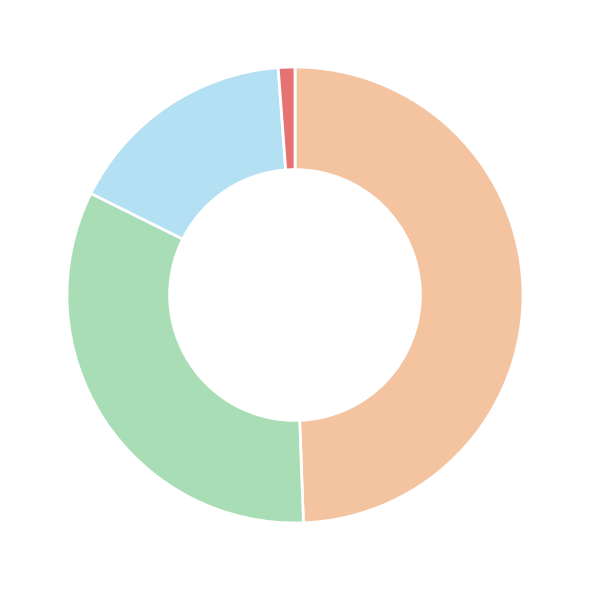

Does any single category account for the majority?

No